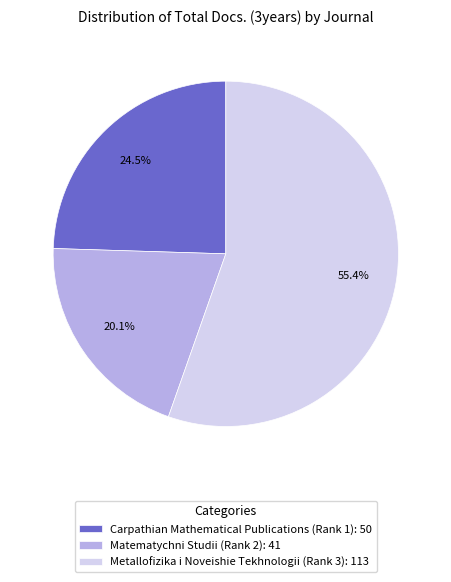

The Carpathian Mathematical Publications (Rank 1) slice represents 16% of the pie. True or false?

False